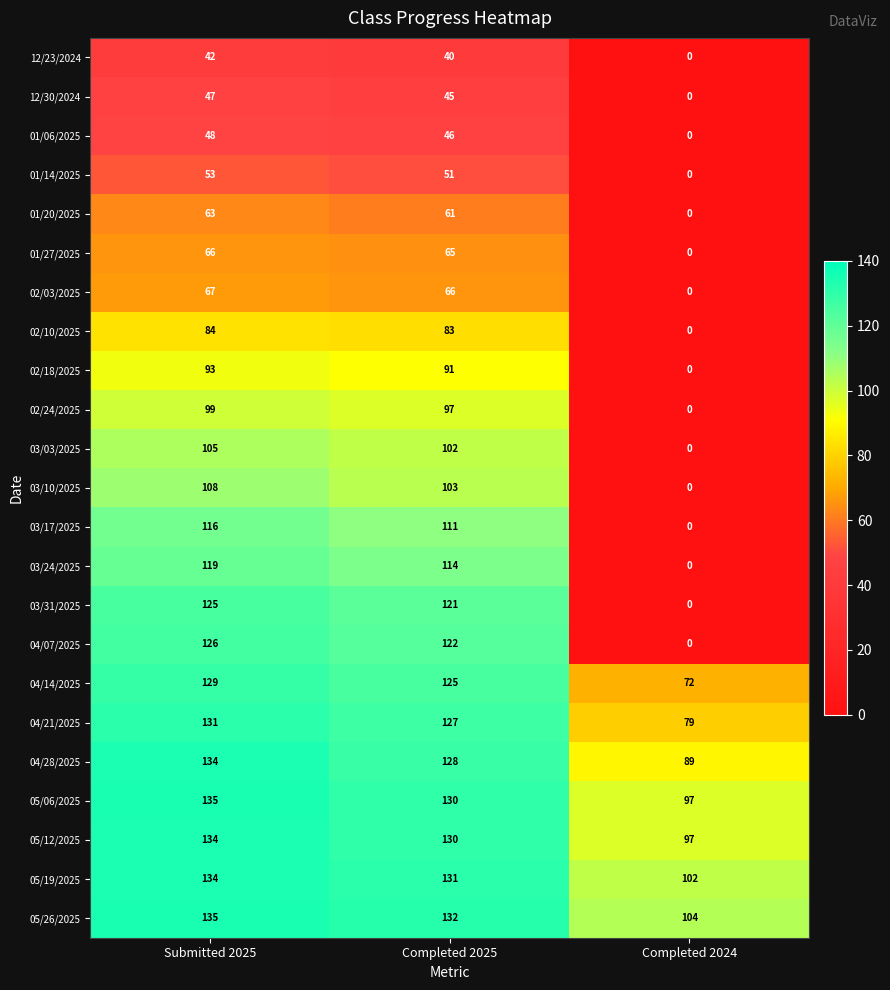

What is the spread (max minus min) of values at Completed 2024?

104